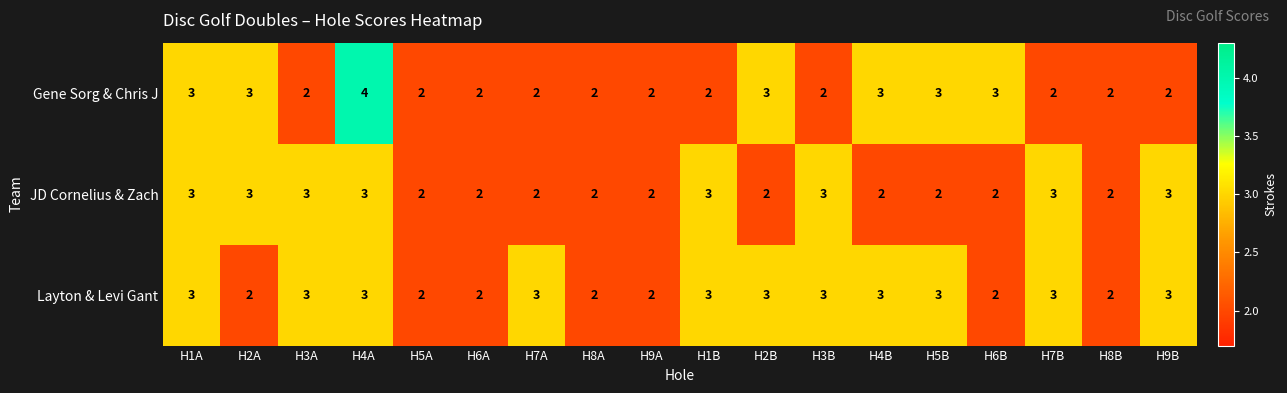

How many distinct data groups are displayed?

3